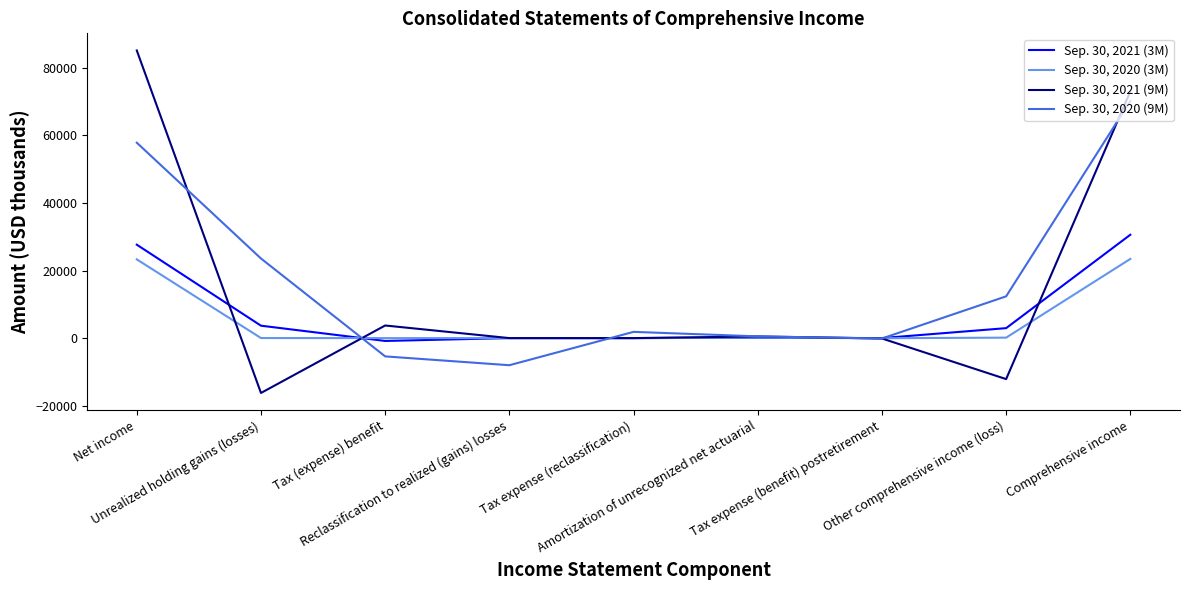

What position from the right is Tax (expense) benefit?

7